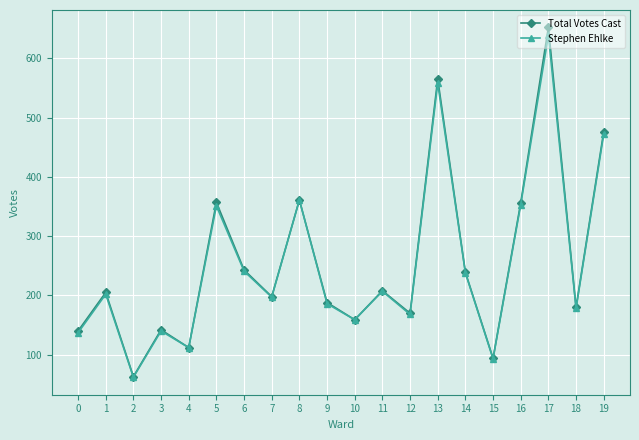

At which category is the sum across all series the highest?

17